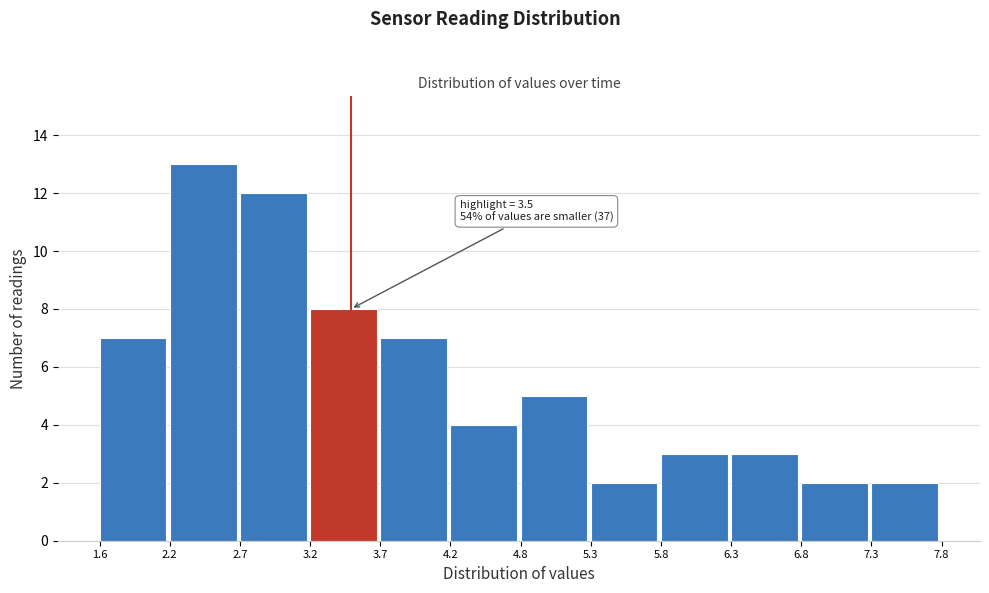

Over which range of the x-axis is the bar tallest?

2.2 to 2.7